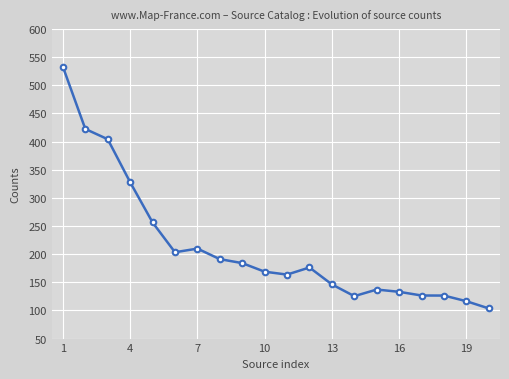

Is this an area chart (filled region under the line)?

No